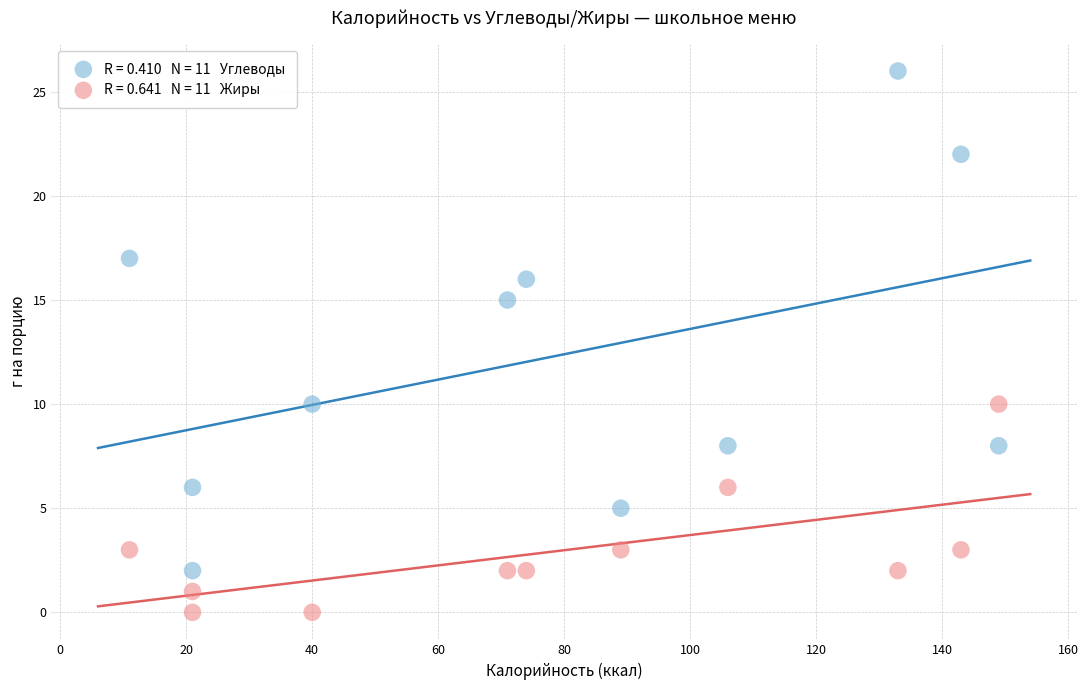

Across all series, what Y value is closest to 13?

15